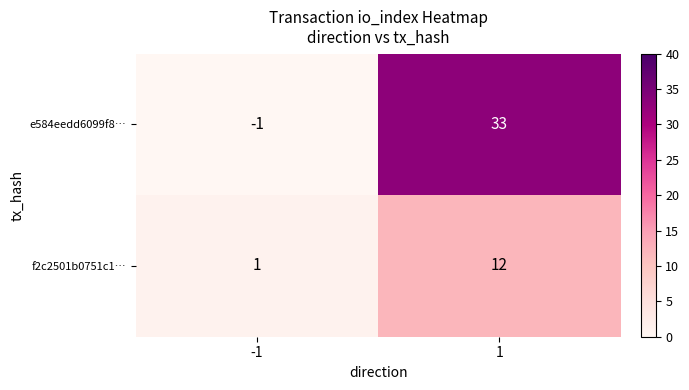

Read the e584eedd6099f8… value at 1, to the nearest 5.

35